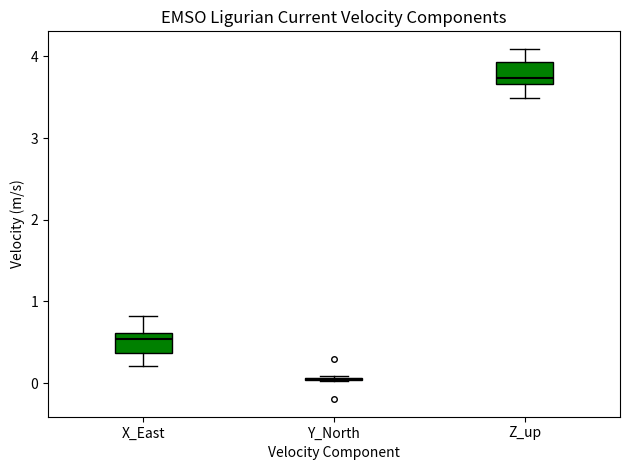

Reading left to right, read every box against the y-axis: the position of its median line, the range the box covers, and the ends of its whiskers. The values are not printed on the chart, so give them approximately, as read against the axis.

X_East: median 0.5, box 0.4 to 0.6, whiskers 0.2 to 0.8
Y_North: box collapsed to a line at 0.0, whiskers 0.0 to 0.1
Z_up: median 3.7 (just above the box's lower edge), box 3.7 to 3.9, whiskers 3.5 to 4.1